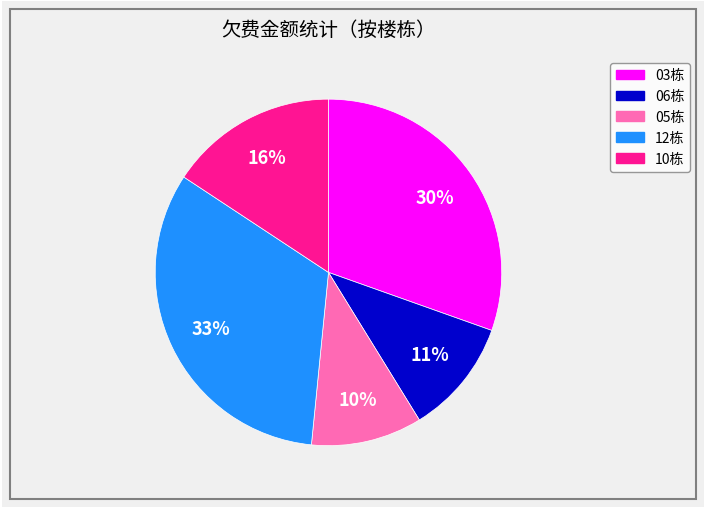

Which slice is the largest?

12栋